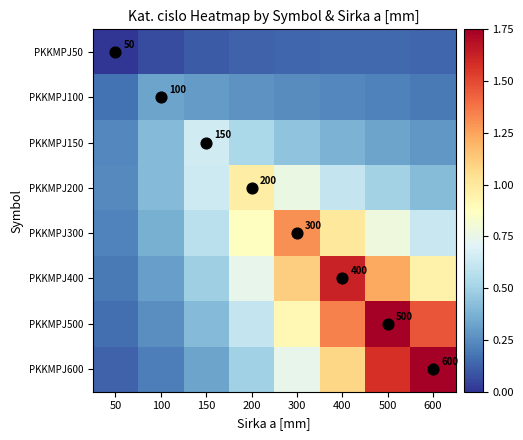

The PKKMPJ600 series shows 1.0 at 400. True or false?

False